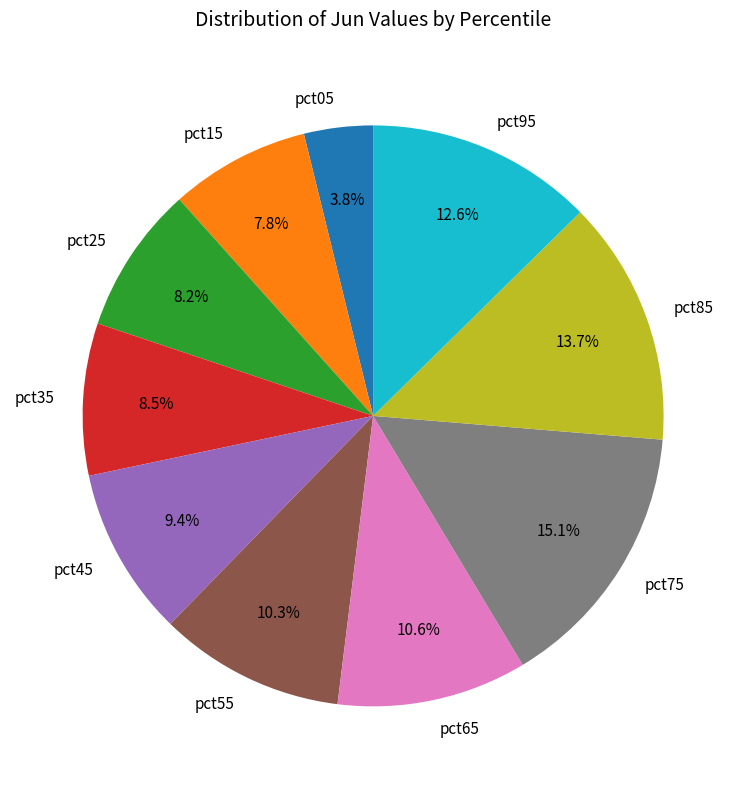

How much of the chart is everything except pct45?

90.6%